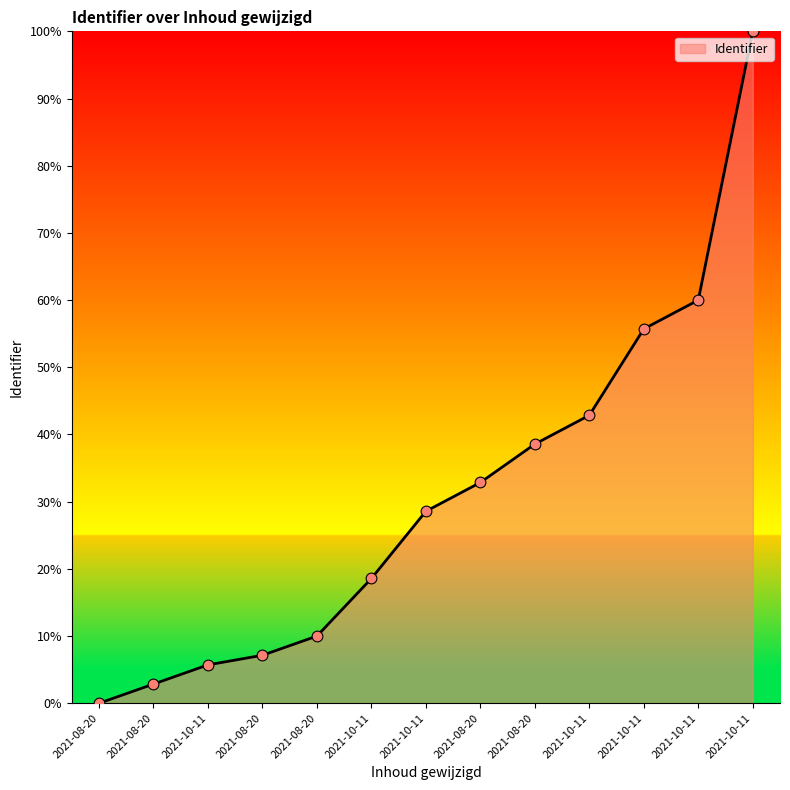

Which has a higher value, 2021-10-11 or 2021-08-20?

2021-10-11